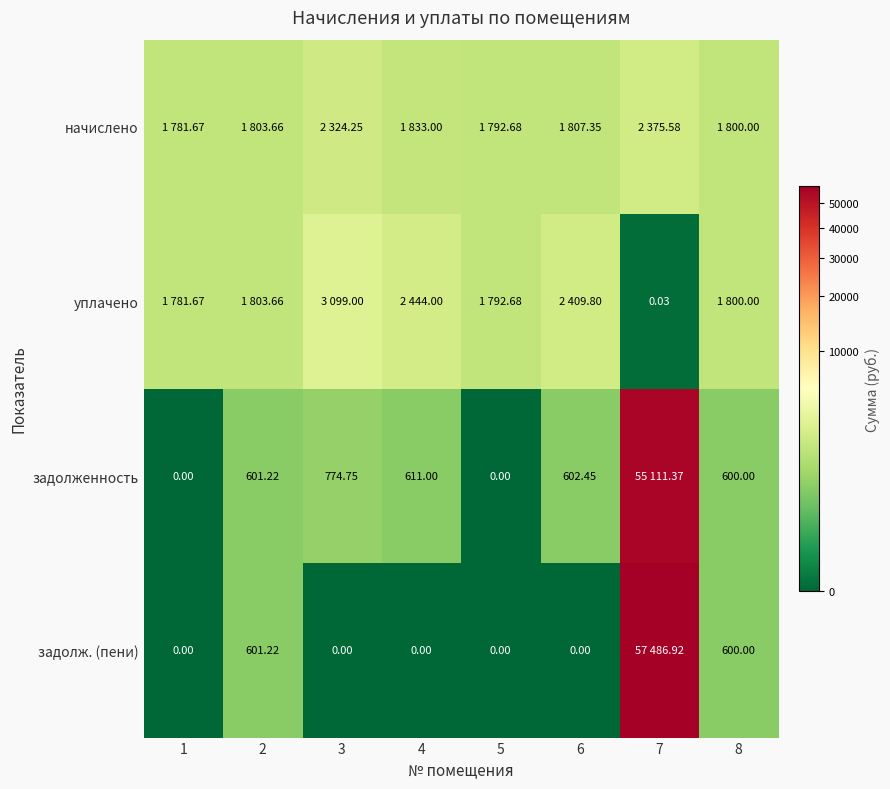

What is the sum of the начислено values at 7 and 4?

4208.6